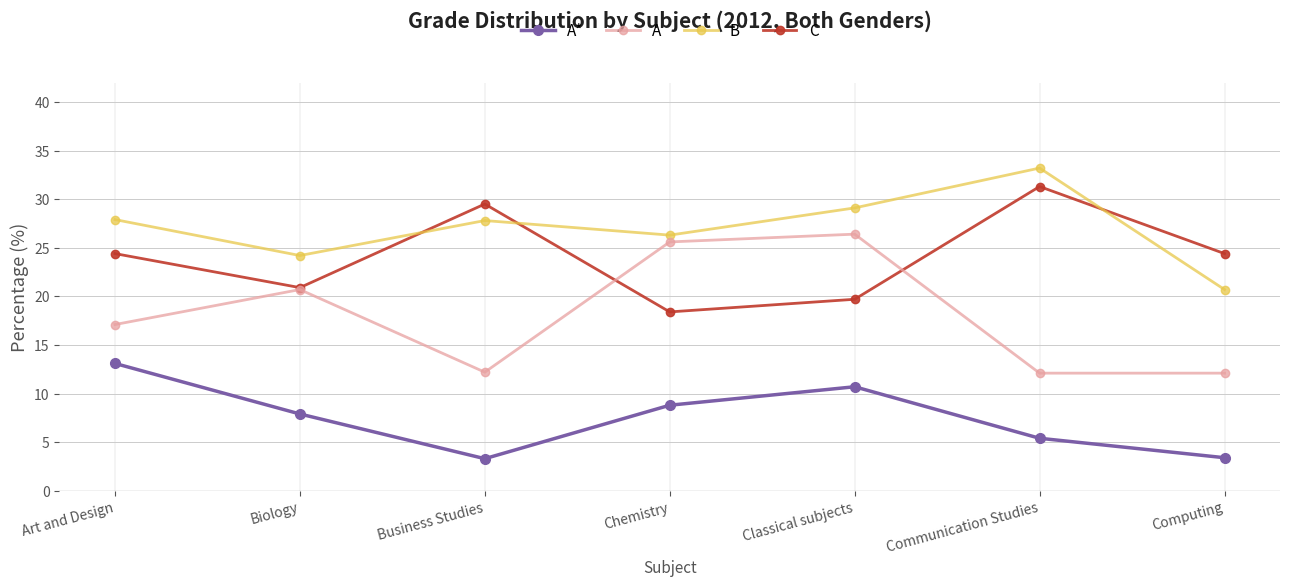

What is the label of the 2nd point from the left?

Biology